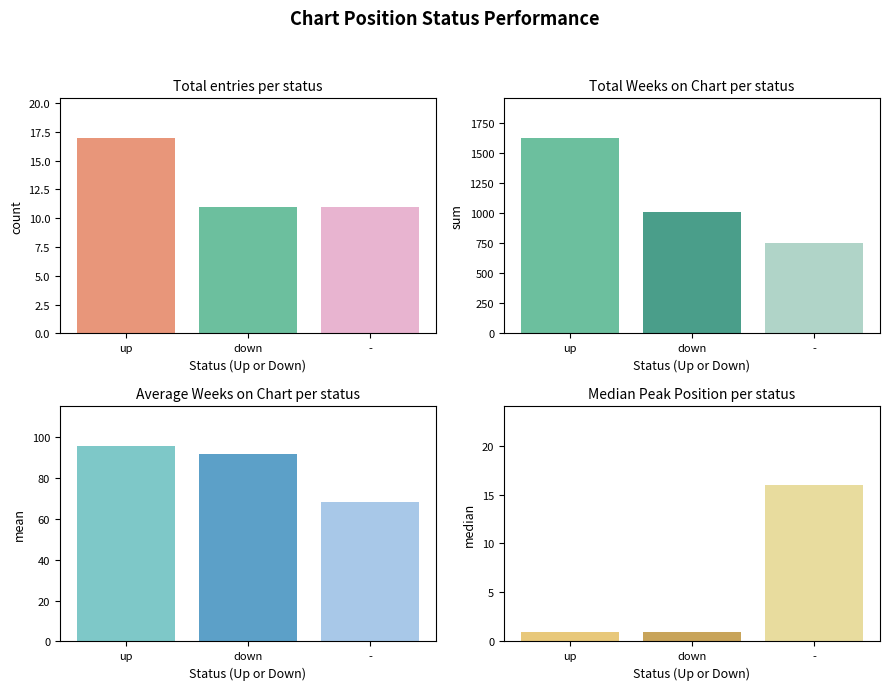

What is the value of the Count bar at the 2nd from the left?

11.0